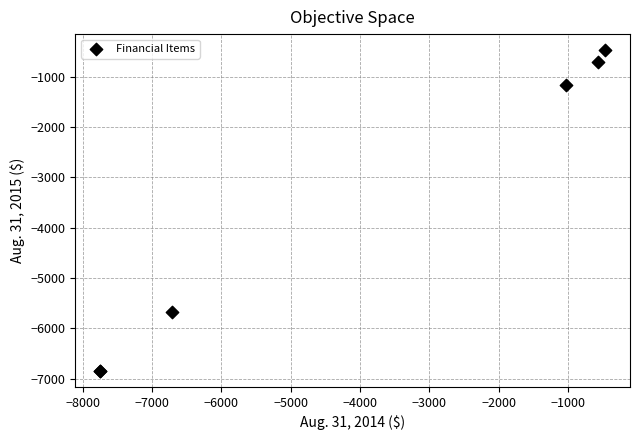

What Y value in the scatter plot is closest to -3658?

-5675